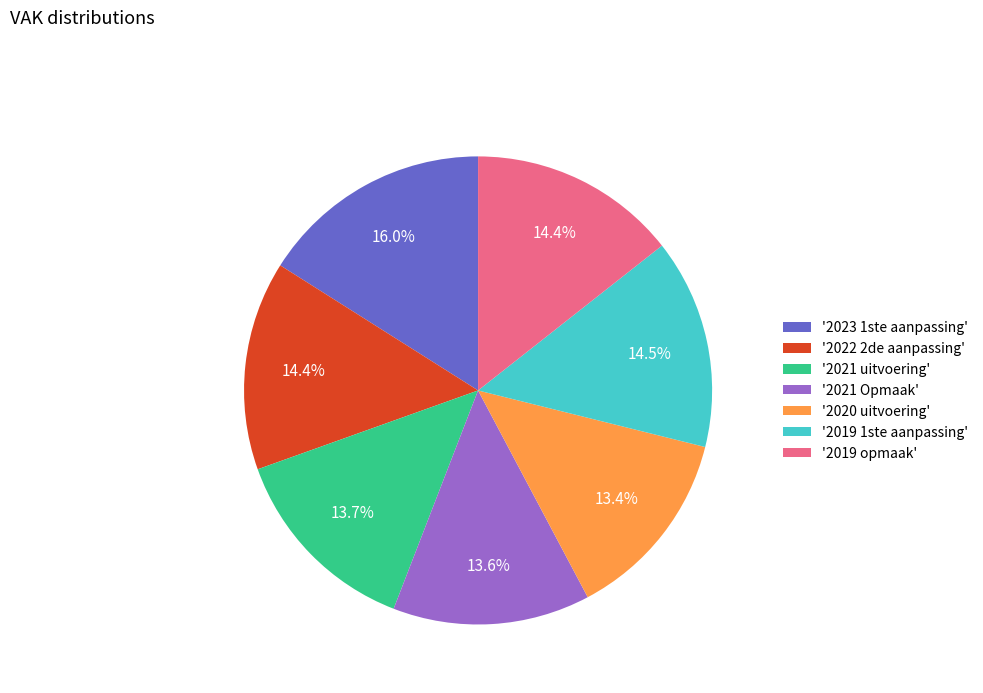

What is the largest slice in the pie chart?

'2023 1ste aanpassing'